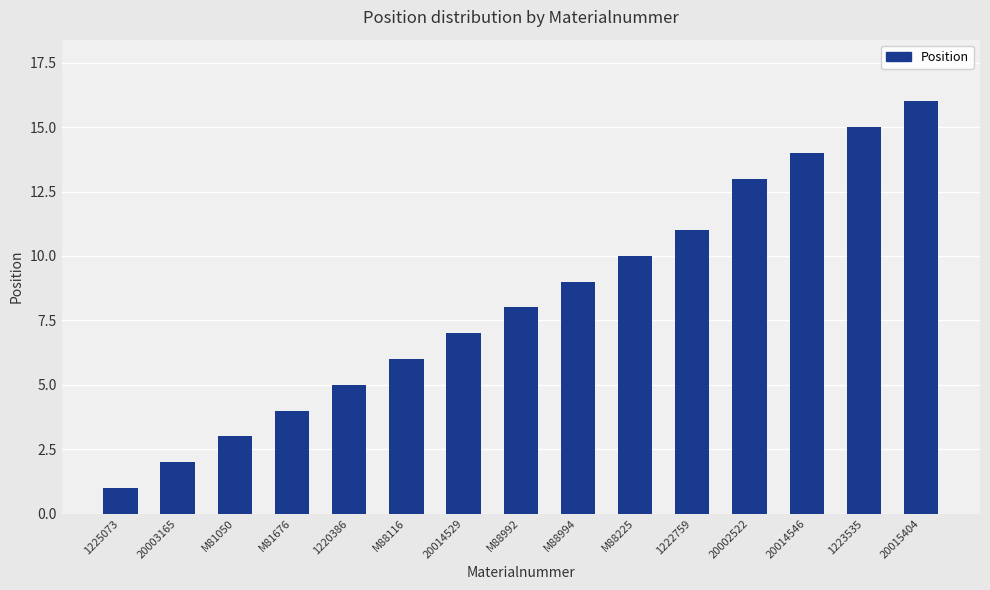

Count the number of categories in the chart.

15